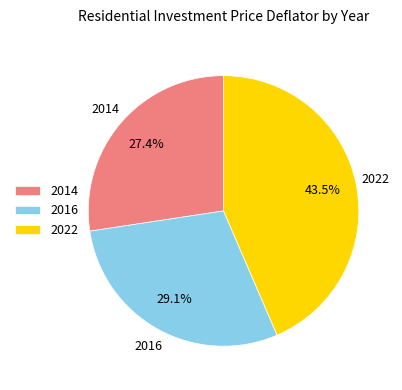

Which slice is the largest?

2022